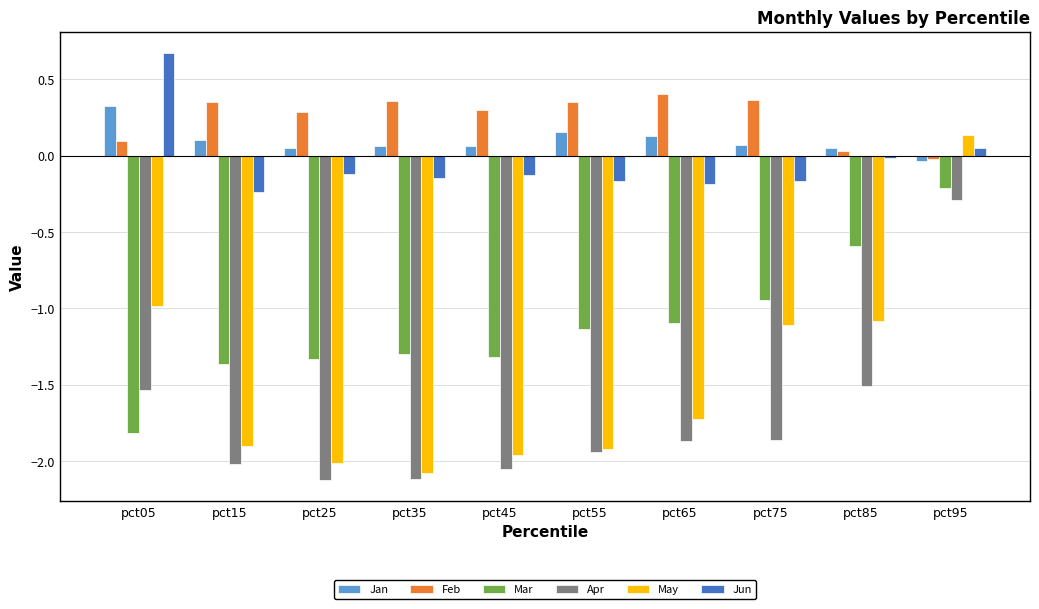

At pct65, list the series in order from largest to smallest.

Feb, Jan, Jun, Mar, May, Apr